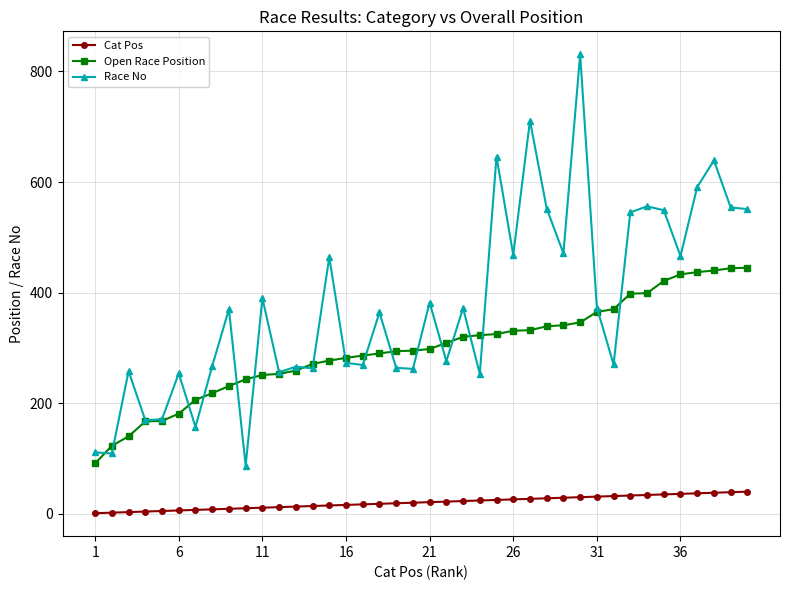

Count the number of categories in the chart.

40